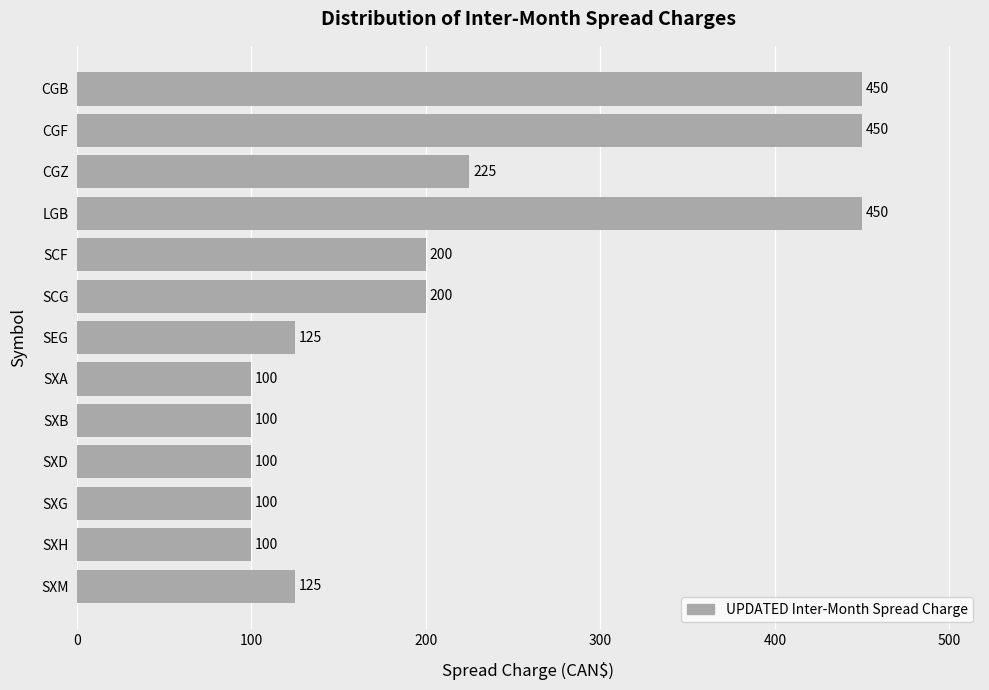

What is the difference between the maximum and minimum values?

350